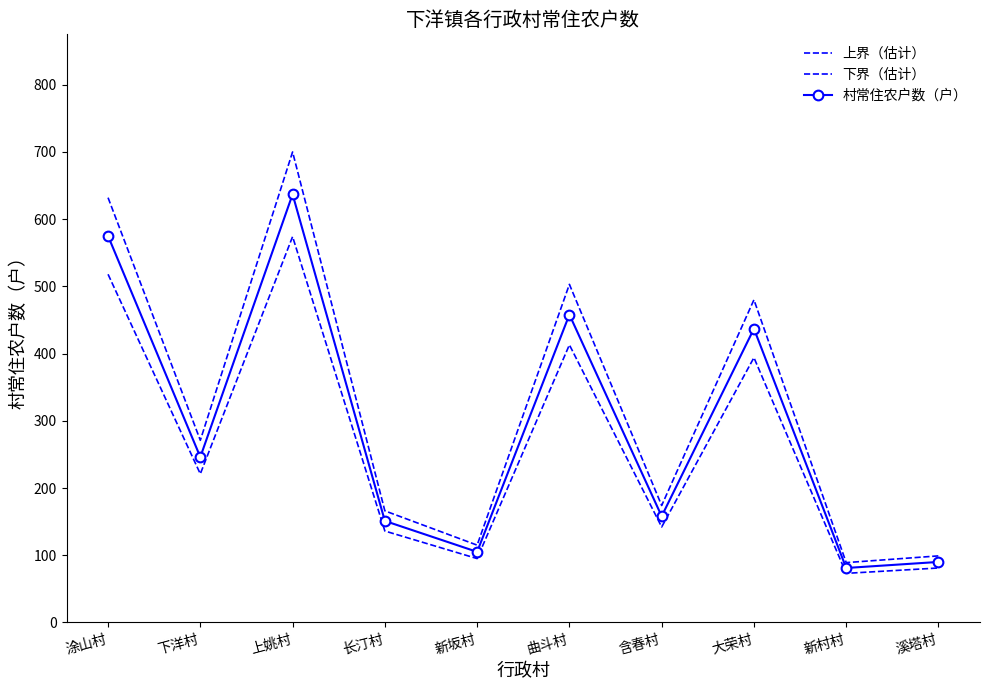

At which label is 下界（估计） closest to 323?

大荣村